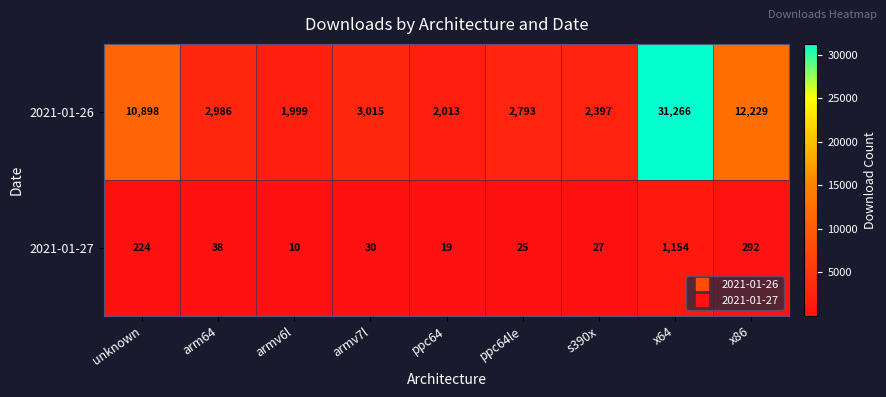

What is the sum of the 2021-01-26 values at armv6l and arm64?

4985